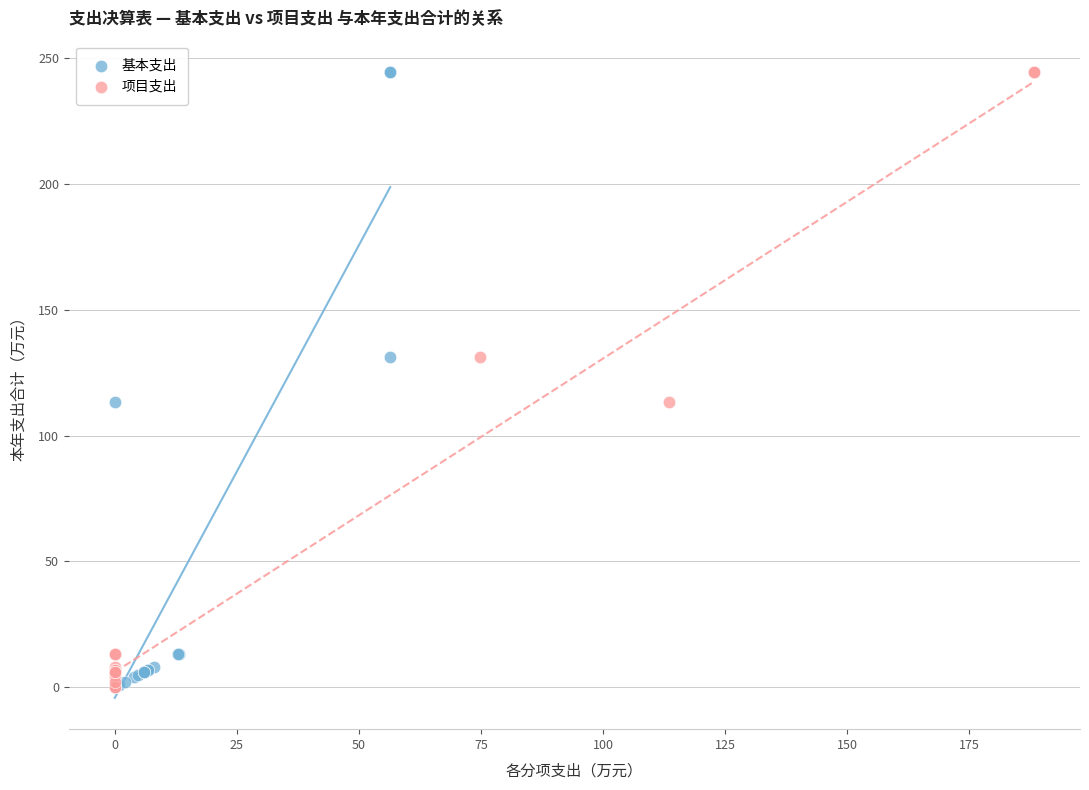

What are all the series names shown in the legend?

基本支出, 项目支出